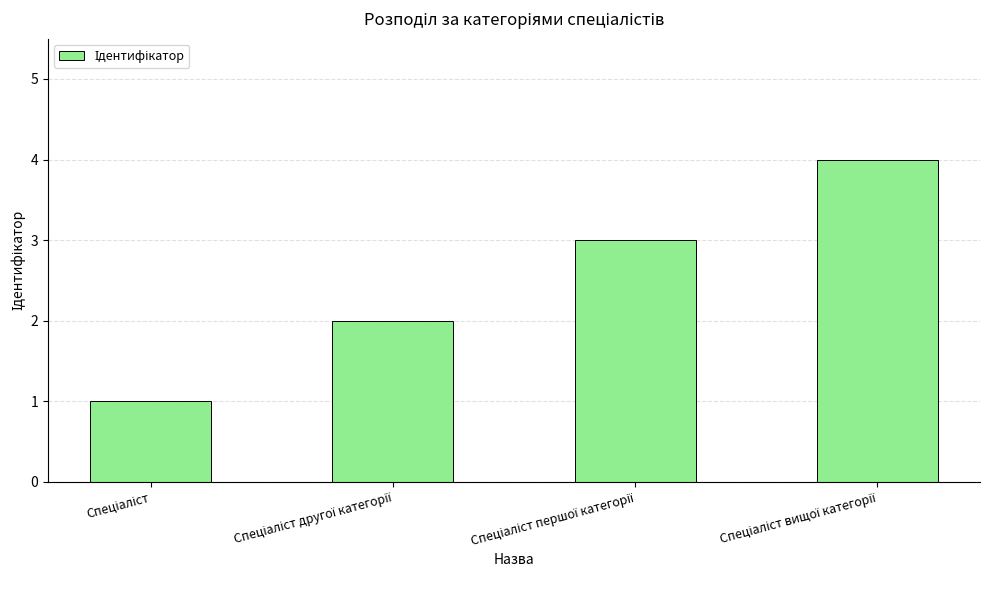

What is the sum of all values?

10